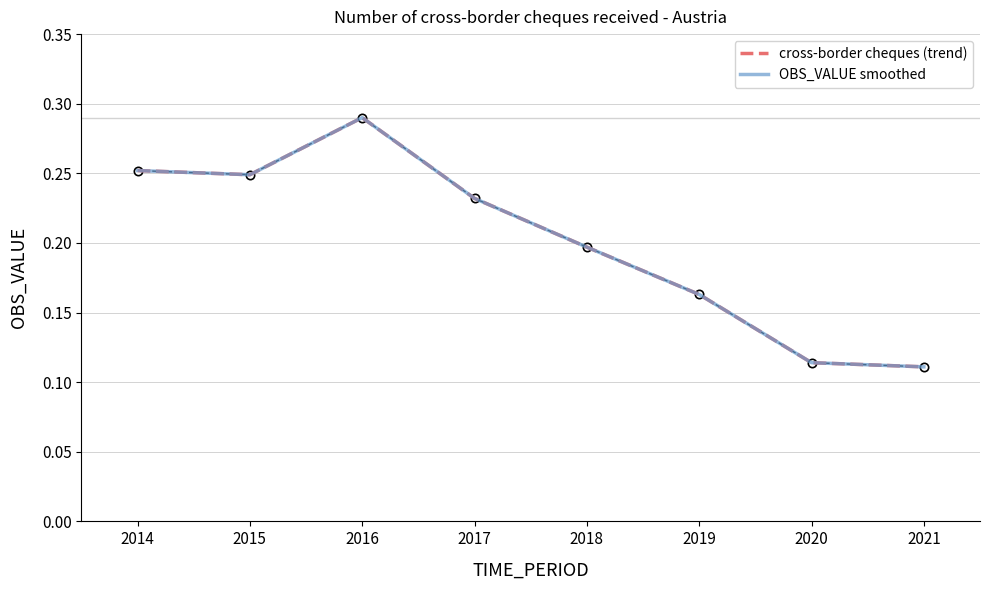

Reading left to right, list all the values displayed in this chart.

cross-border cheques (trend): 0.3	0.2	0.3	0.2	0.2	0.2	0.1	0.1
OBS_VALUE smoothed: 0.3	0.2	0.3	0.2	0.2	0.2	0.1	0.1